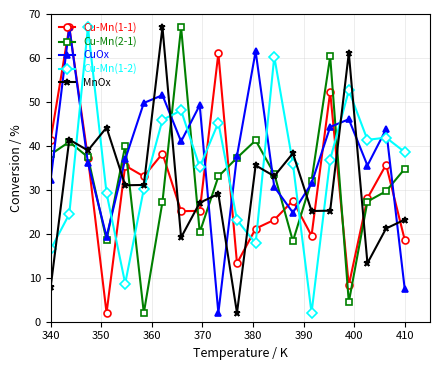

After their last crossing, which series has the higher values: CuOx or Cu-Mn(1-2)?

Cu-Mn(1-2)